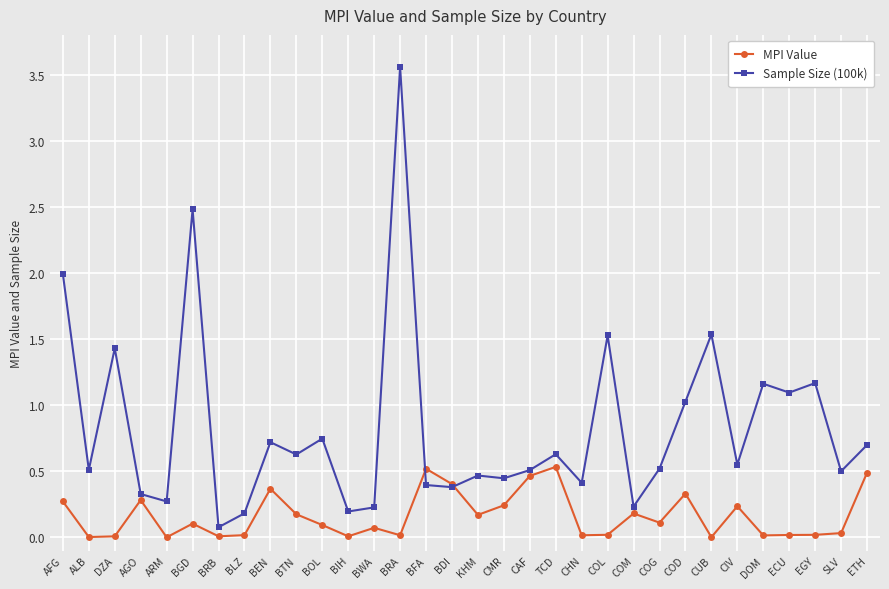

How many lines are shown in the chart?

2